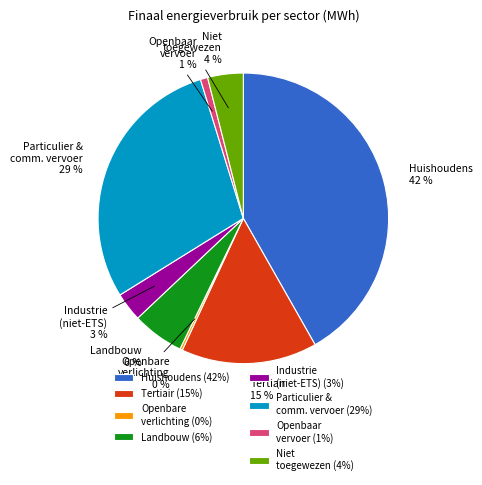

Between Industrie (niet-ETS) and Openbaar vervoer, which is larger?

Industrie (niet-ETS)